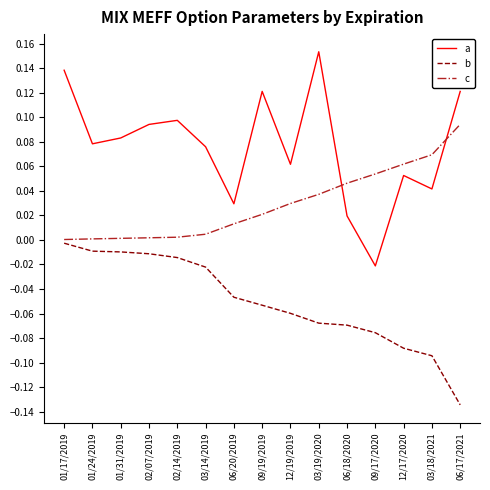

Which series has the largest range (max minus min)?

a